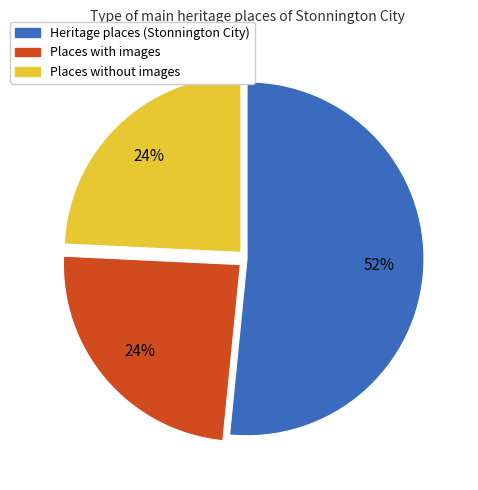

Which slice is the largest?

Heritage places (Stonnington City)